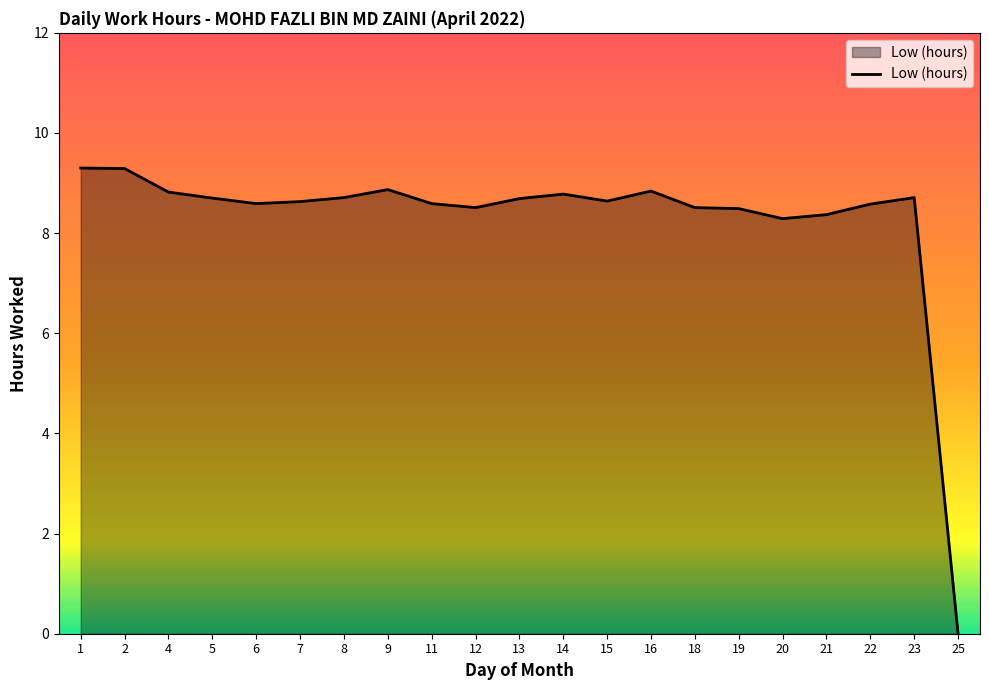

Does the chart have visible grid lines?

No